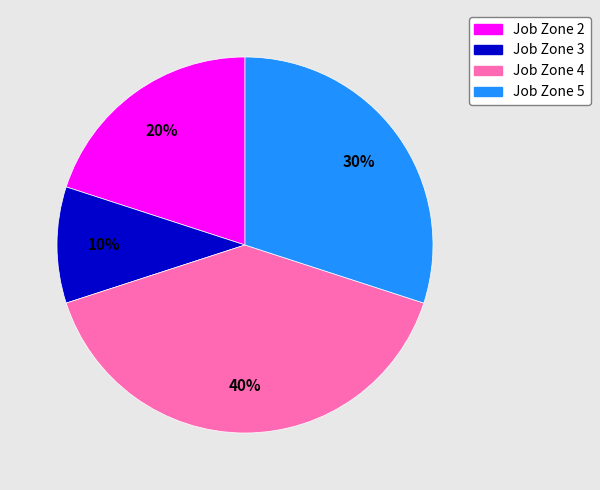

Is there any slice that represents more than half of the pie?

No